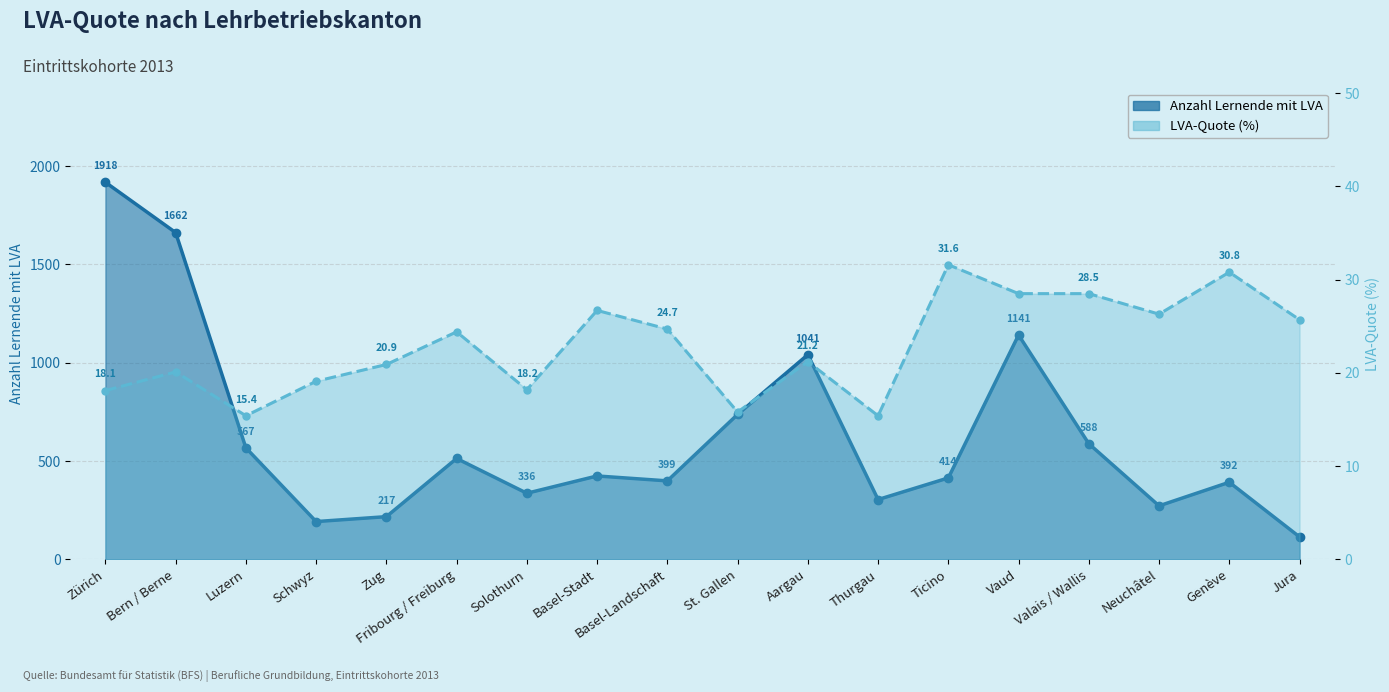

Which series changed the most between Fribourg / Freiburg and St. Gallen?

Anzahl Lernende mit LVA